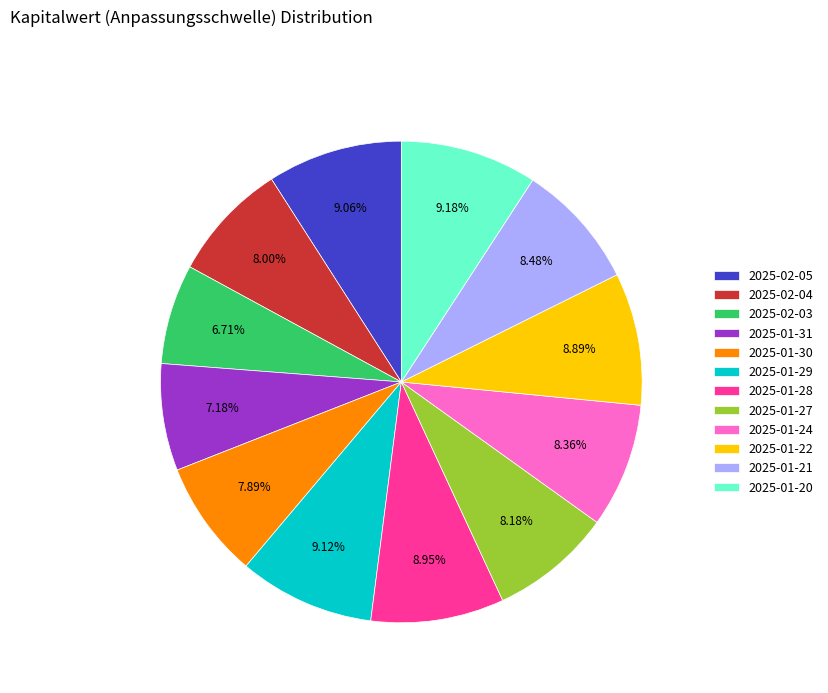

To the nearest percent, what percentage of the pie is 2025-01-21?

8%